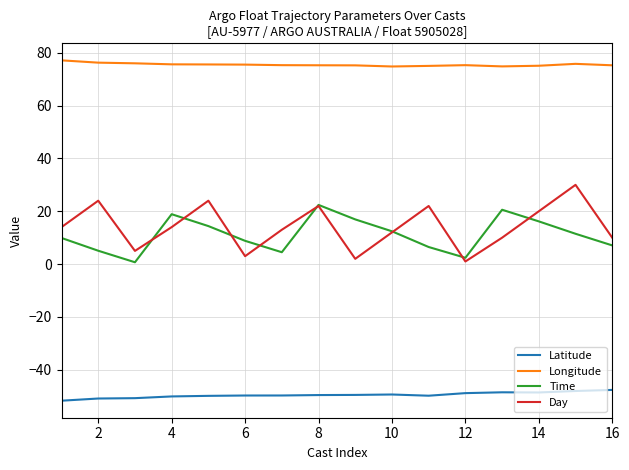

What is the greatest value displayed?

77.1